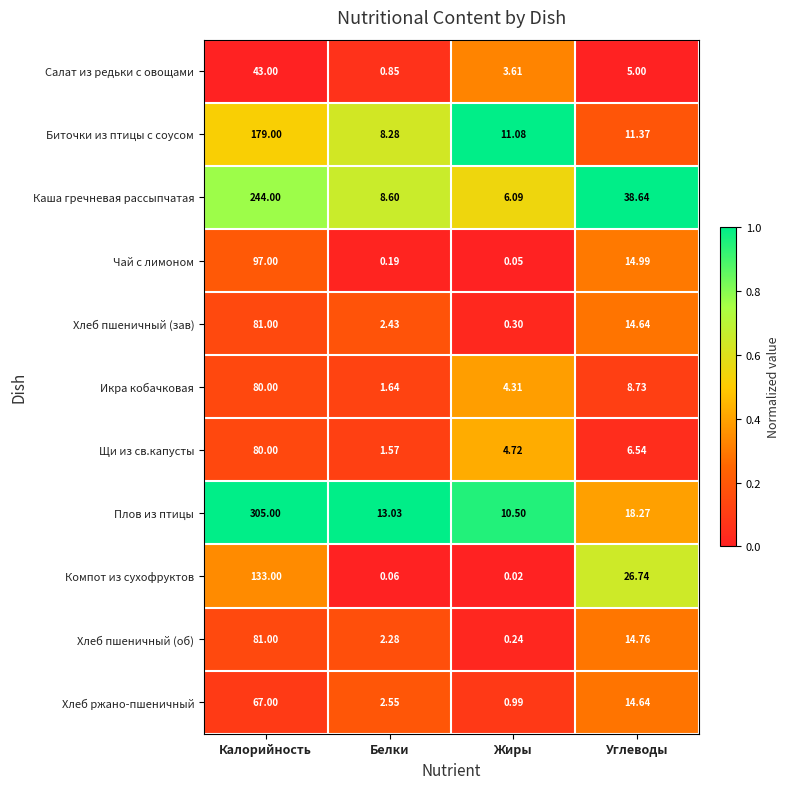

Which series has the widest spread of values?

Плов из птицы